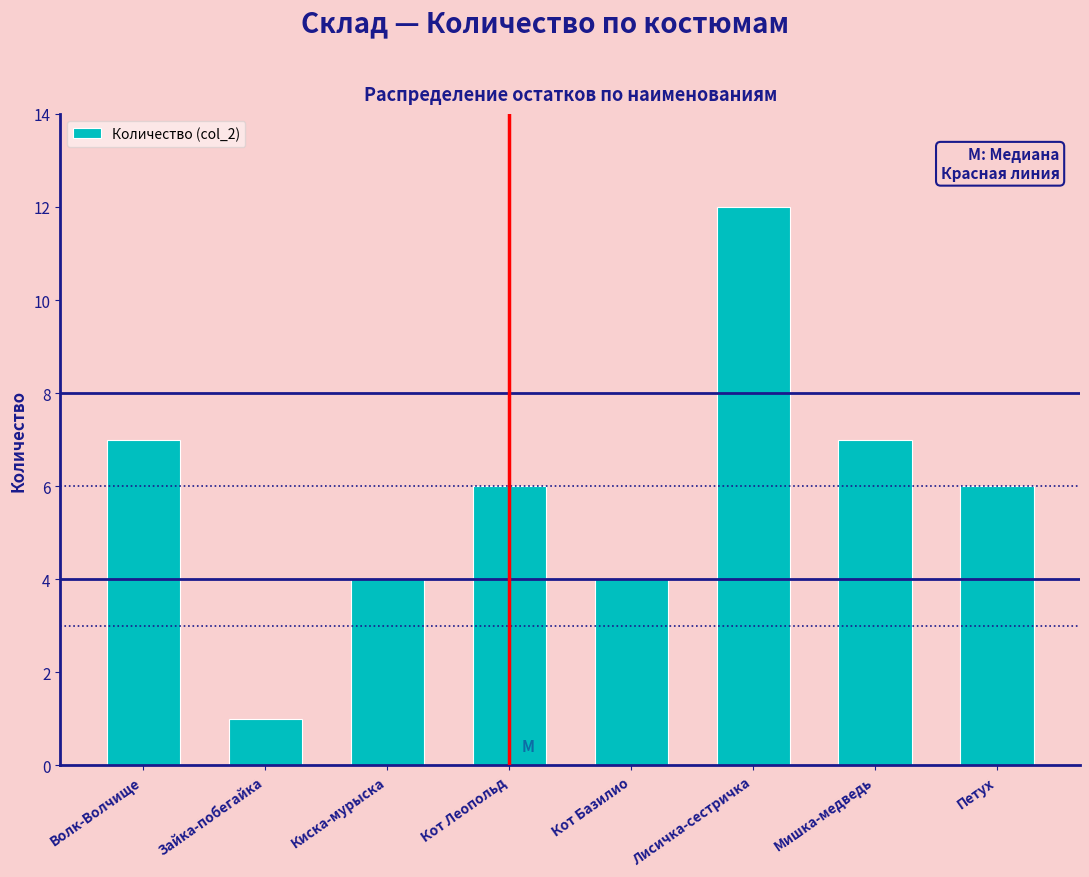

Reading left to right, transcribe all the data shown in this chart.

Волк-Волчище=7	Зайка-побегайка=1	Киска-мурыска=4	Кот Леопольд=6	Кот Базилио=4	Лисичка-сестричка=12	Мишка-медведь=7	Петух=6